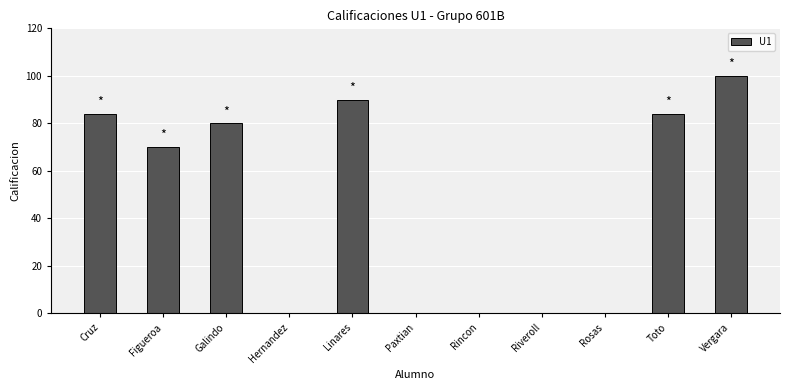

The chart shows a value of 0 at Paxtian. True or false?

True